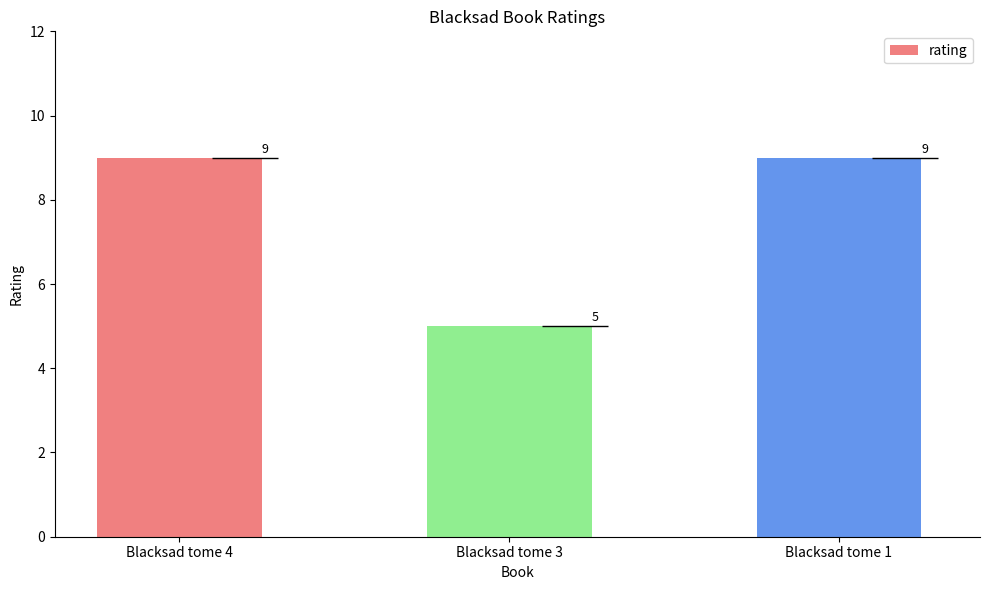

What is the sum of all values?

23